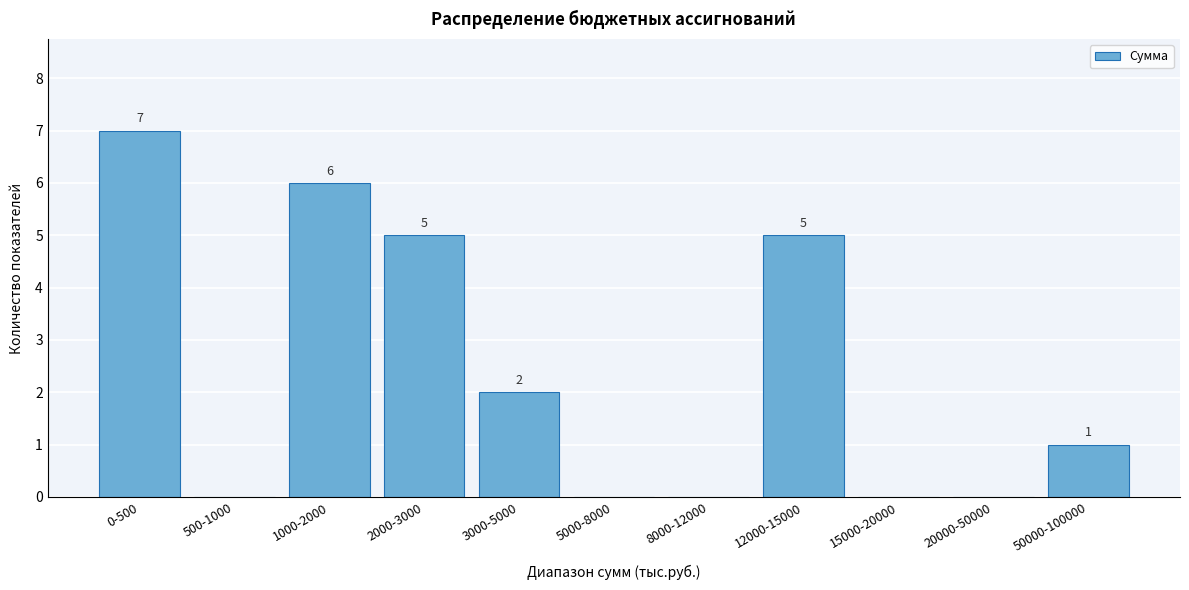

Reading right to left, list all the values displayed in this chart.

50000-100000=1	20000-50000=0	15000-20000=0	12000-15000=5	8000-12000=0	5000-8000=0	3000-5000=2	2000-3000=5	1000-2000=6	500-1000=0	0-500=7